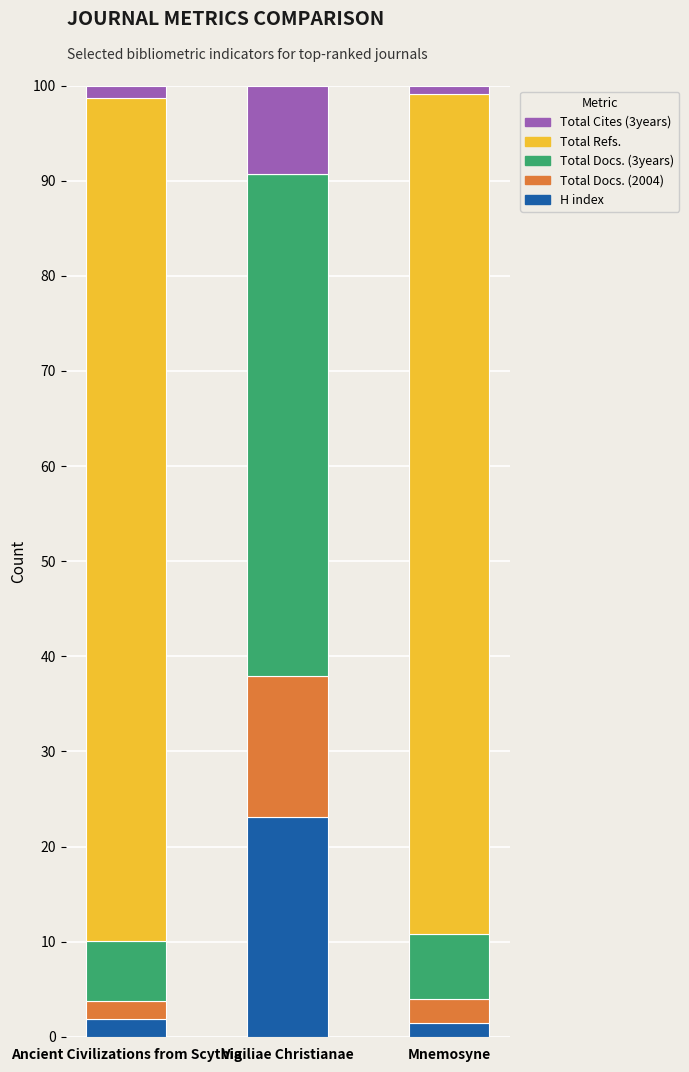

What is the maximum value for H index?

23.1